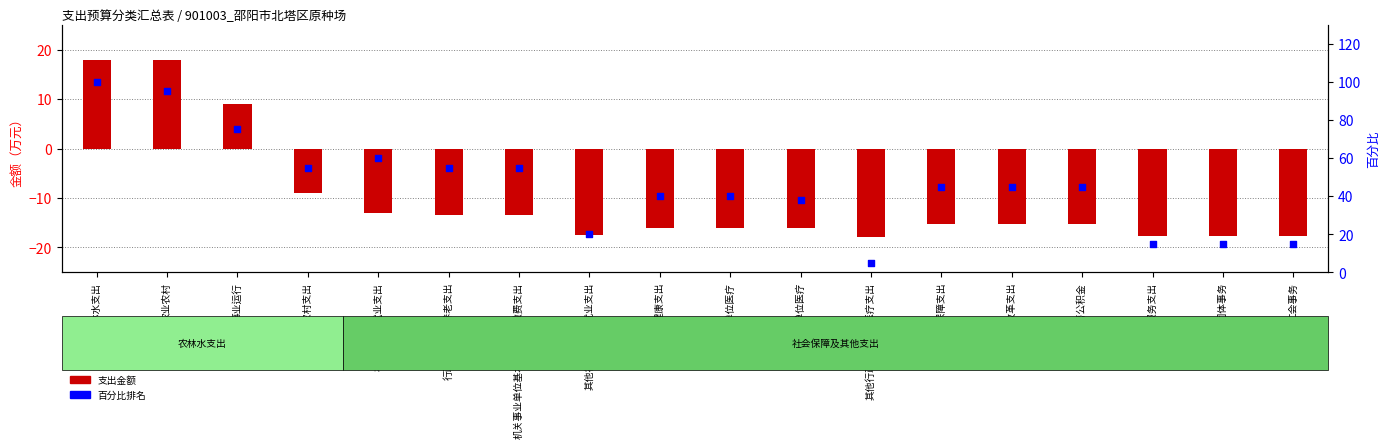

Which series has the largest total across all categories?

百分比排名